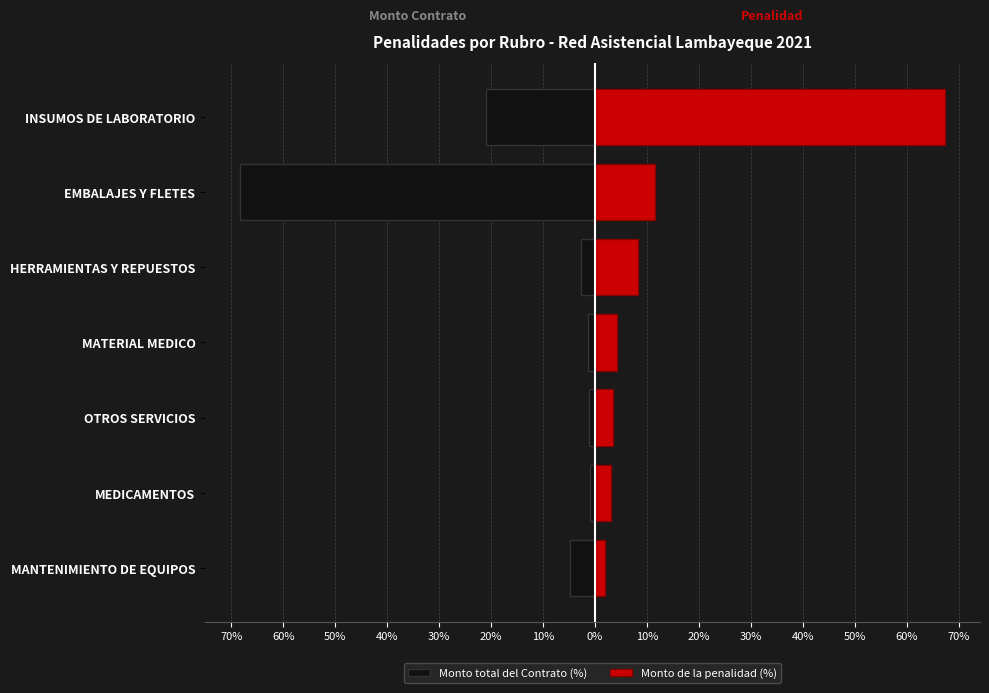

What is the value of the Monto total del Contrato (%) bar at the 4th from the left?

-1.3